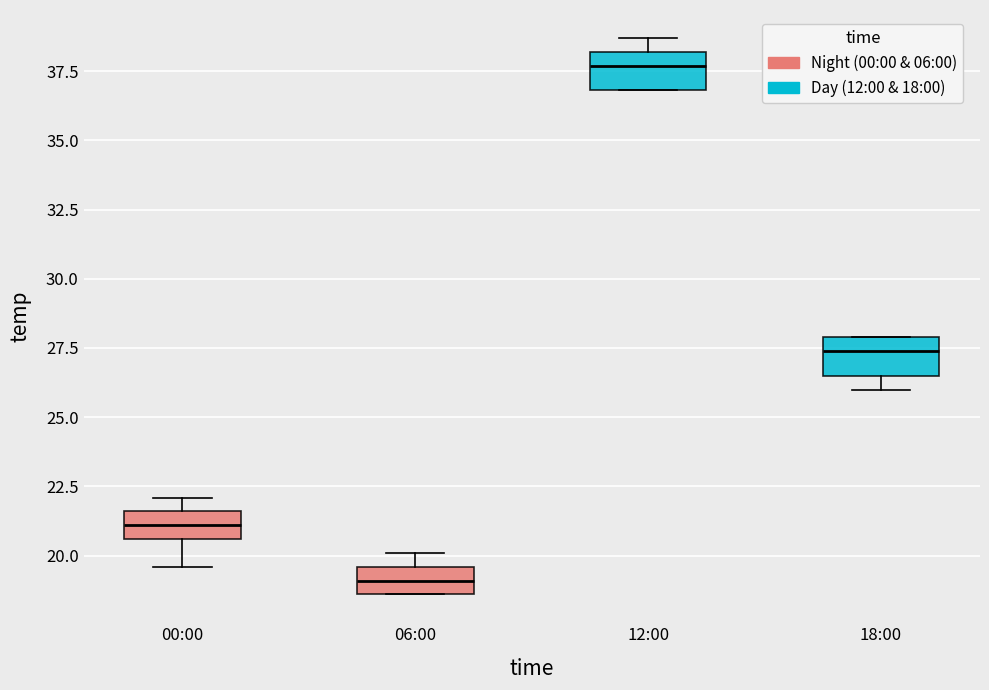

Reading left to right, transcribe this box plot: for each box, give where its median line is, the range the box spans, and where its two whiskers end, as read against the y-axis. The values are not printed on the chart, so give them approximately, as read against the axis.

00:00: median 21.0, box 20.5 to 21.5, whiskers 19.5 to 22.0
06:00: median 19.0, box 18.5 to 19.5, whiskers 18.5 to 20.0
12:00: median 37.5, box 37.0 to 38.0, whiskers 37.0 to 38.5
18:00: median 27.5, box 26.5 to 28.0, whiskers 26.0 to 28.0